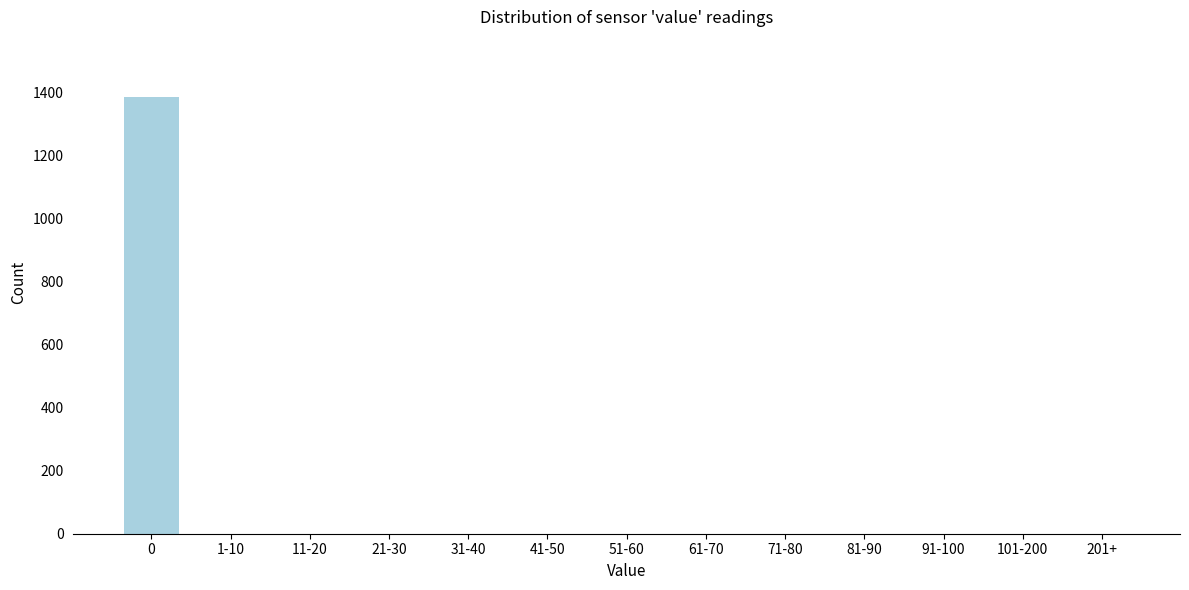

Reading left to right, extract all data points from this chart.

0=1387	1-10=0	11-20=0	21-30=0	31-40=0	41-50=0	51-60=0	61-70=0	71-80=0	81-90=0	91-100=0	101-200=0	201+=0